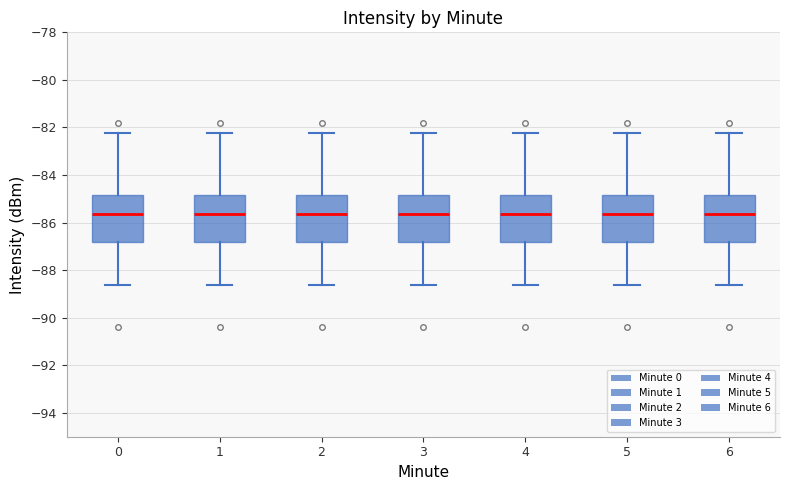

Where is the upper edge of the box at x = 6 on the y-axis? The values are not printed on the chart, so give them approximately, as read against the axis.

-84.8